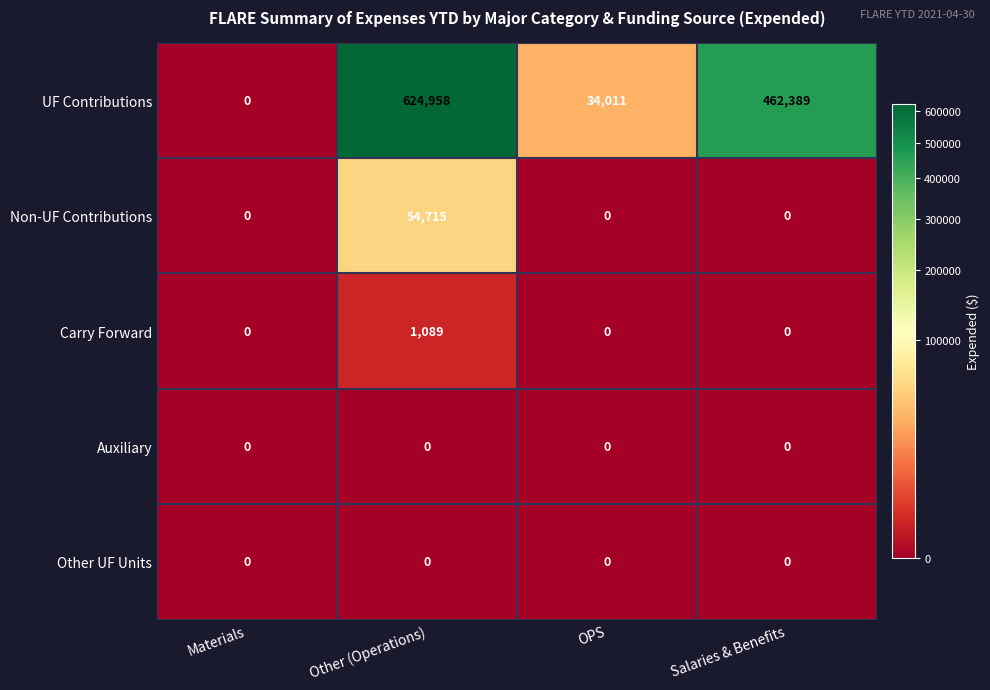

How many data points does each series have?

4